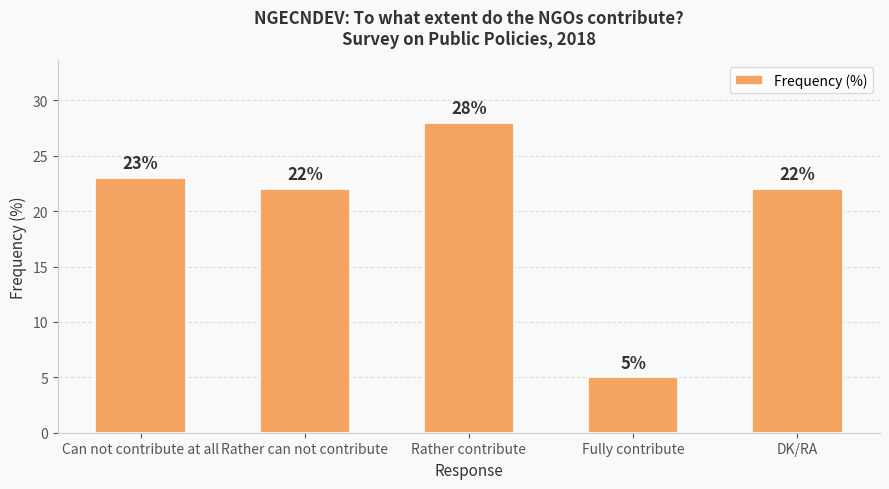

What position from the left is Rather contribute?

3